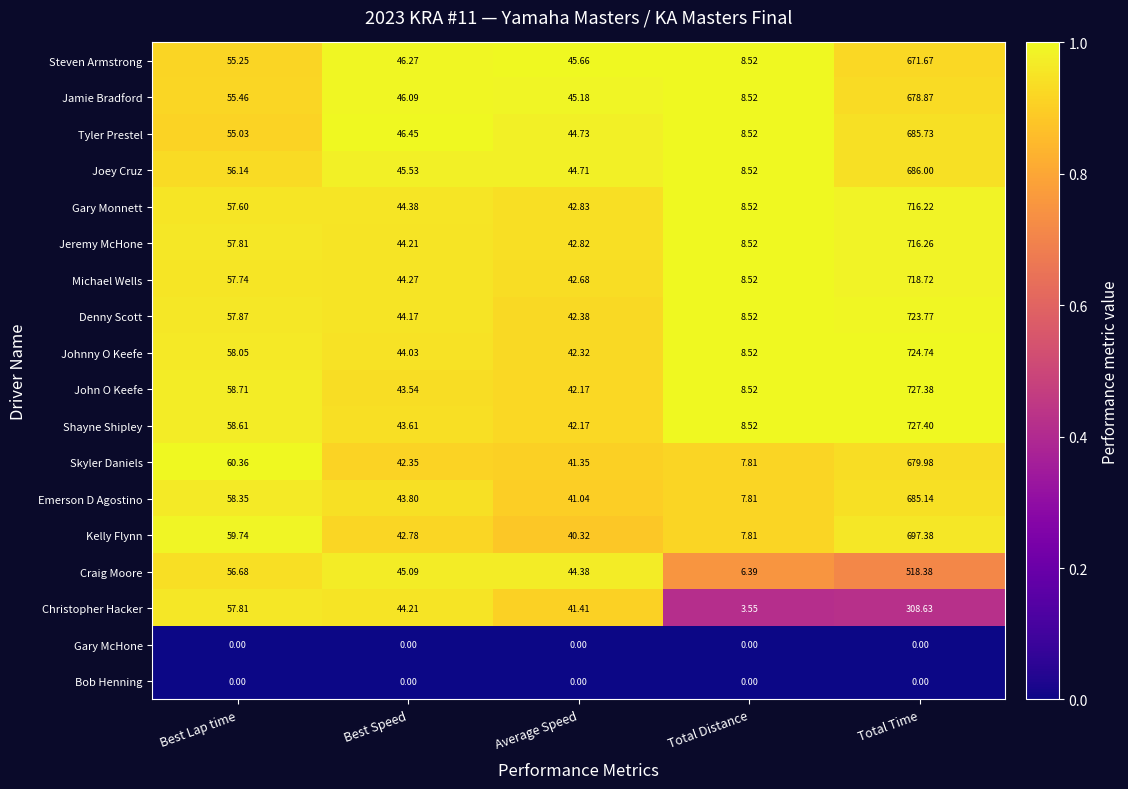

Which category has the lowest value in the Michael Wells series?

Total Distance